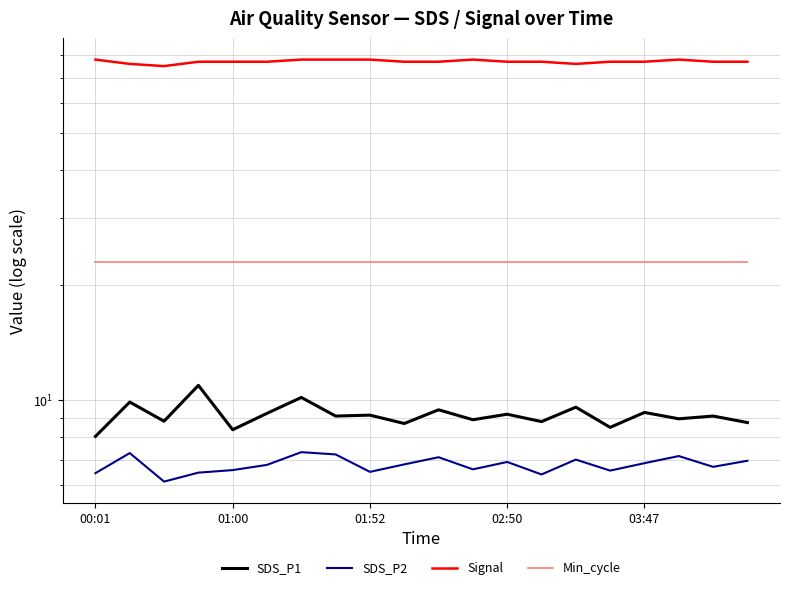

What is the smallest value displayed?

6.1